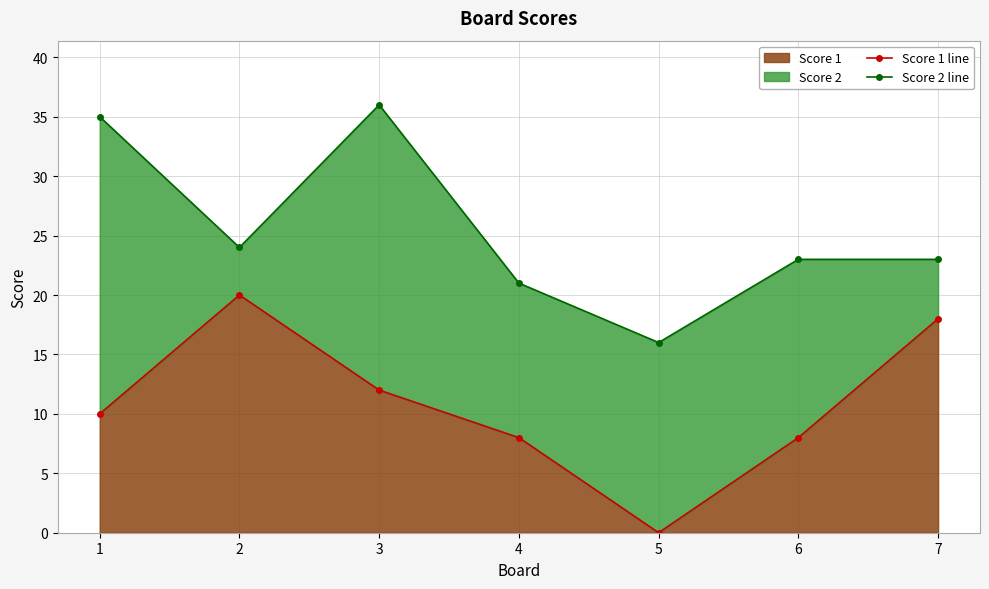

At which category does Score 2 line reach its first local valley?

2